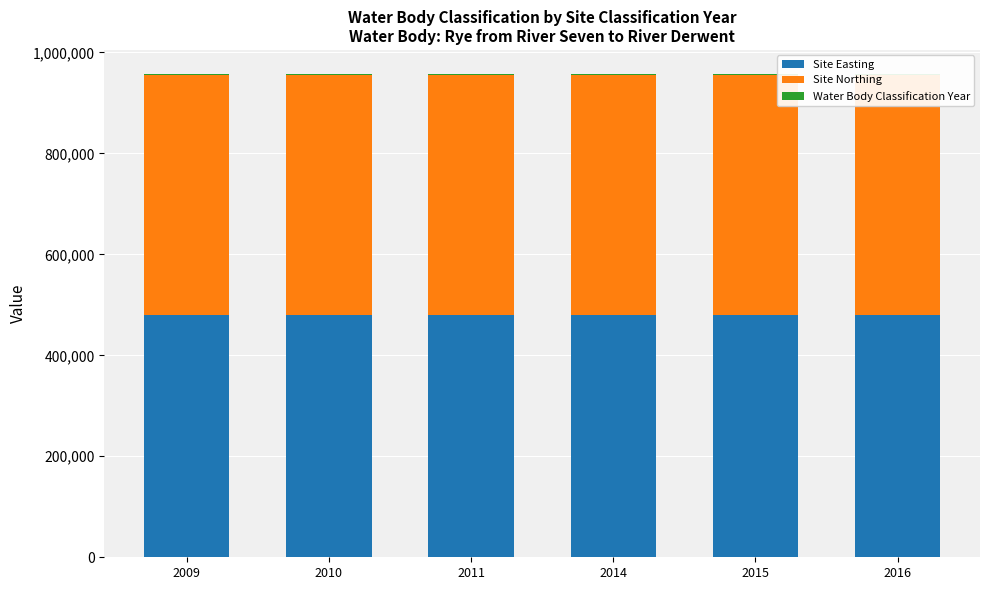

What are all the series names shown in the legend?

Site Easting, Site Northing, Water Body Classification Year